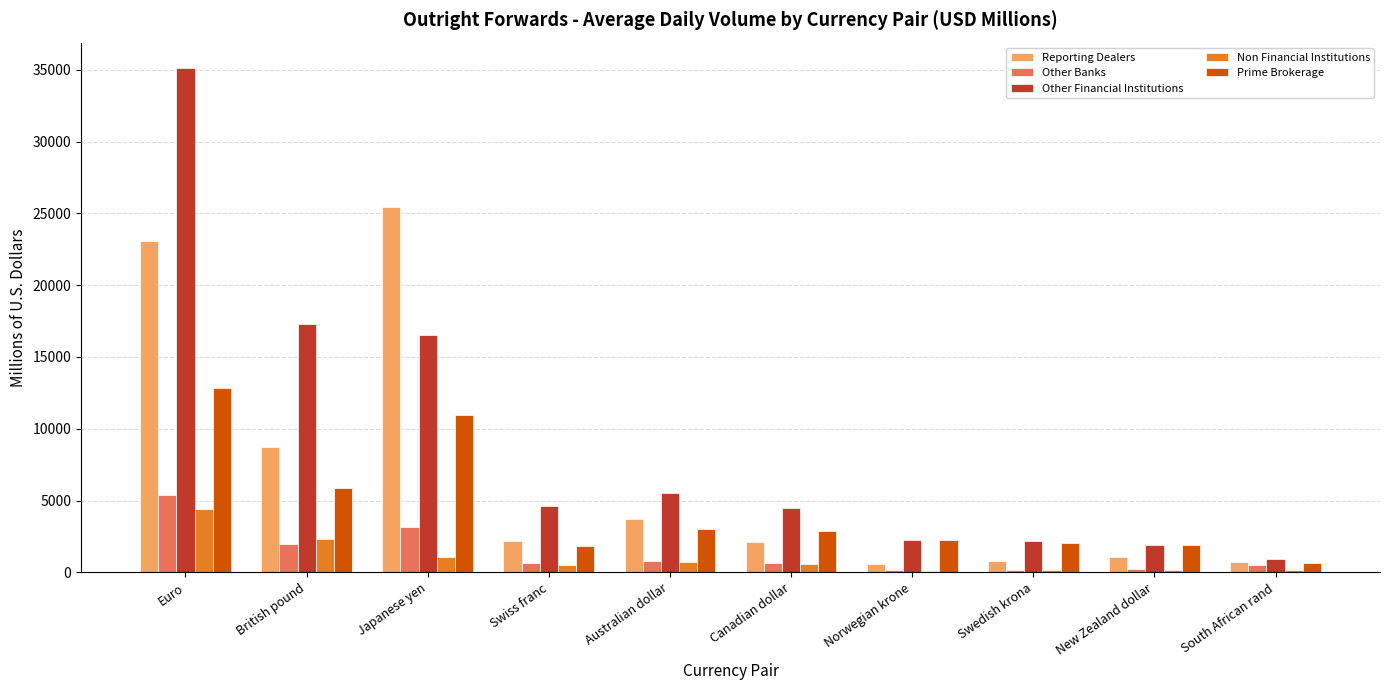

Where does the Non Financial Institutions series first go above 576?

Euro